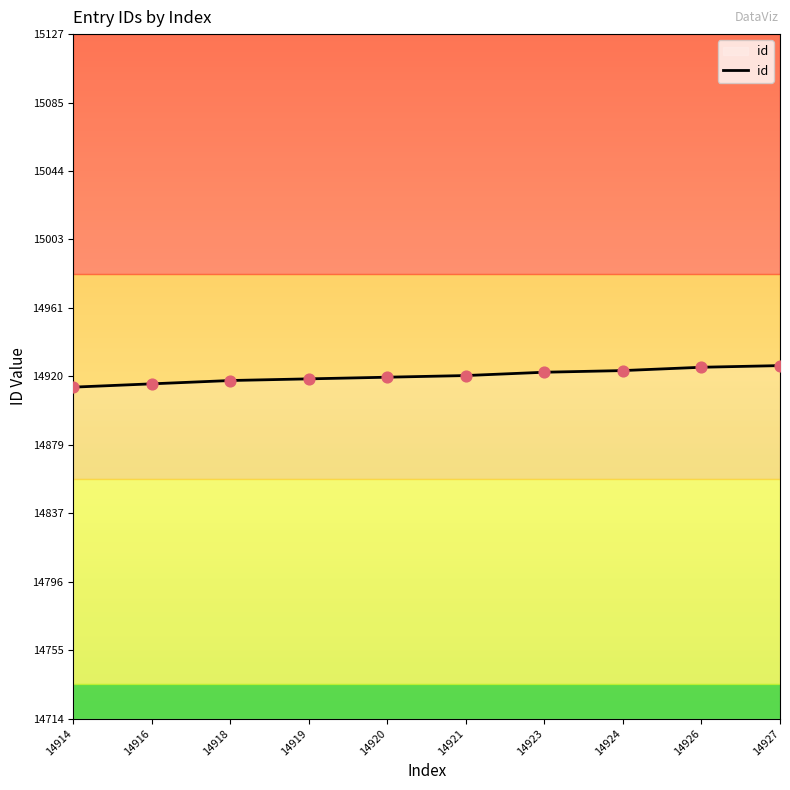

Approximately how many times larger is the value at 14920 compared to 14916?

1.0